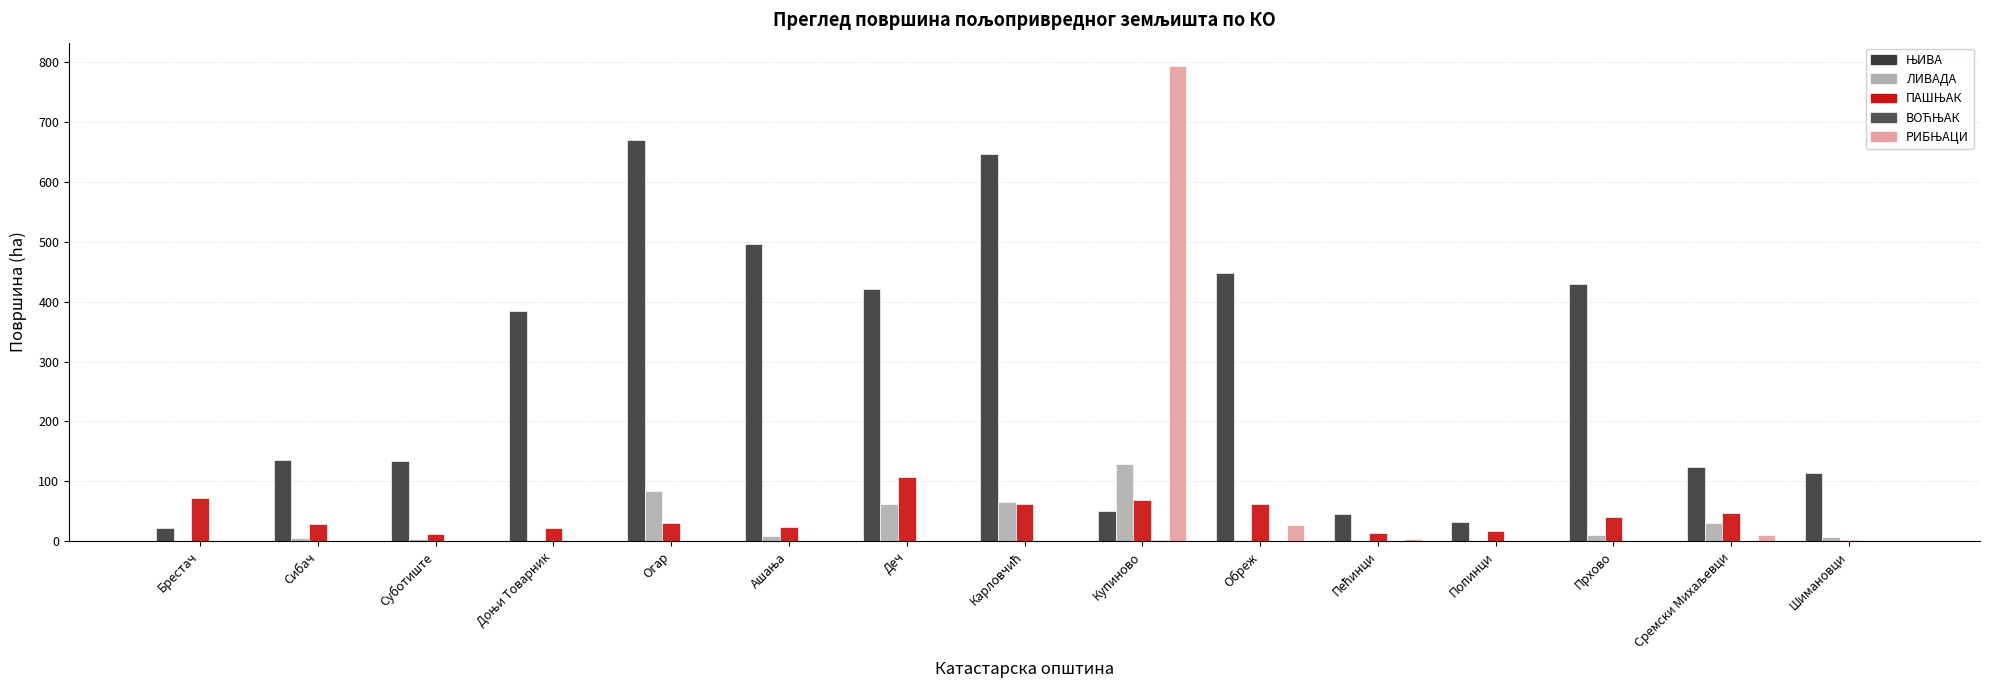

Which category has the highest value across all series?

Купиново